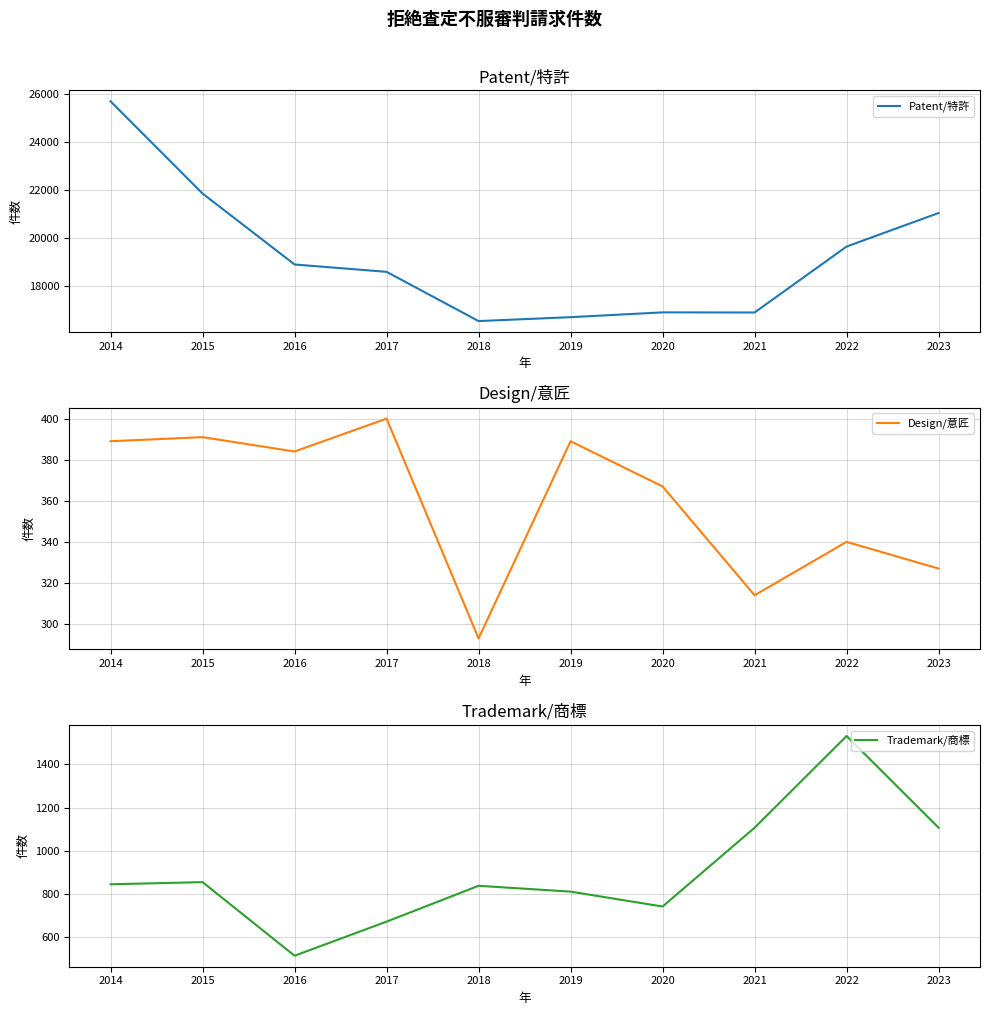

What is the lowest value of the Trademark/商標 series?

514